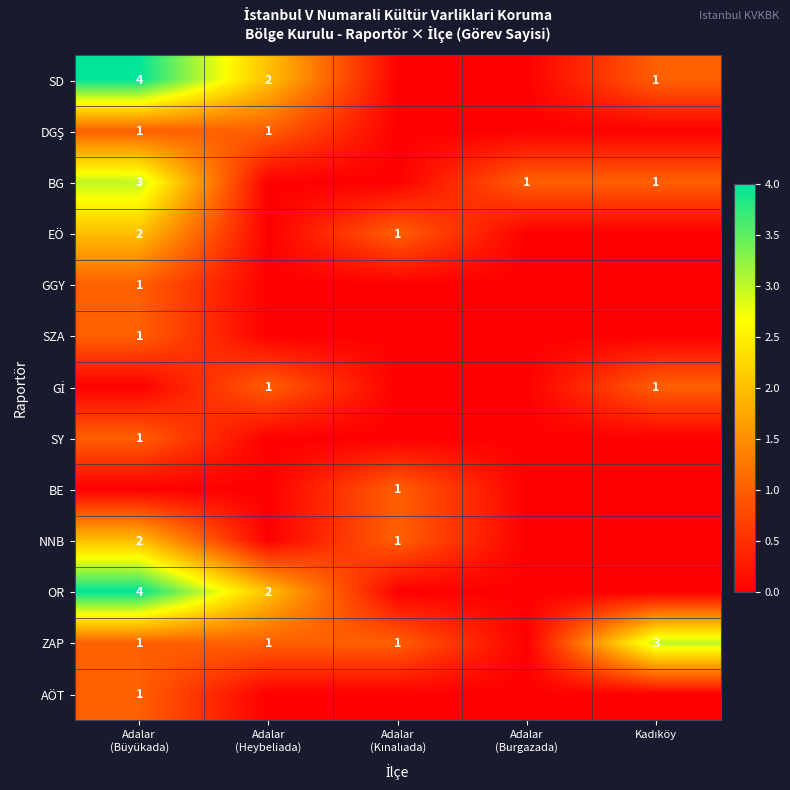

What is the difference between the highest and lowest values at Adalar
(Büyükada)?

4